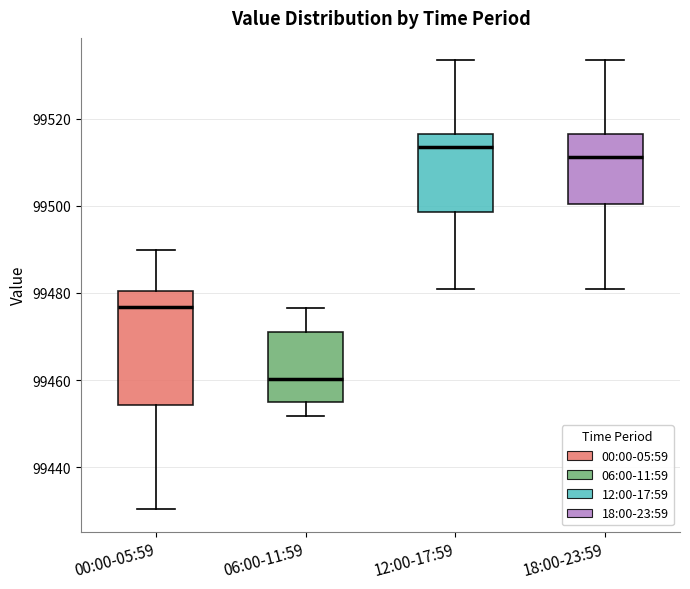

Reading left to right, read every box against the y-axis: the position of its median line, the range the box covers, and the ends of its whiskers. The values are not printed on the chart, so give them approximately, as read against the axis.

00:00-05:59: median 99476, box 99454 to 99480, whiskers 99430 to 99490
06:00-11:59: median 99460, box 99456 to 99472, whiskers 99452 to 99476
12:00-17:59: median 99514, box 99498 to 99516, whiskers 99480 to 99534
18:00-23:59: median 99512, box 99500 to 99516, whiskers 99480 to 99534